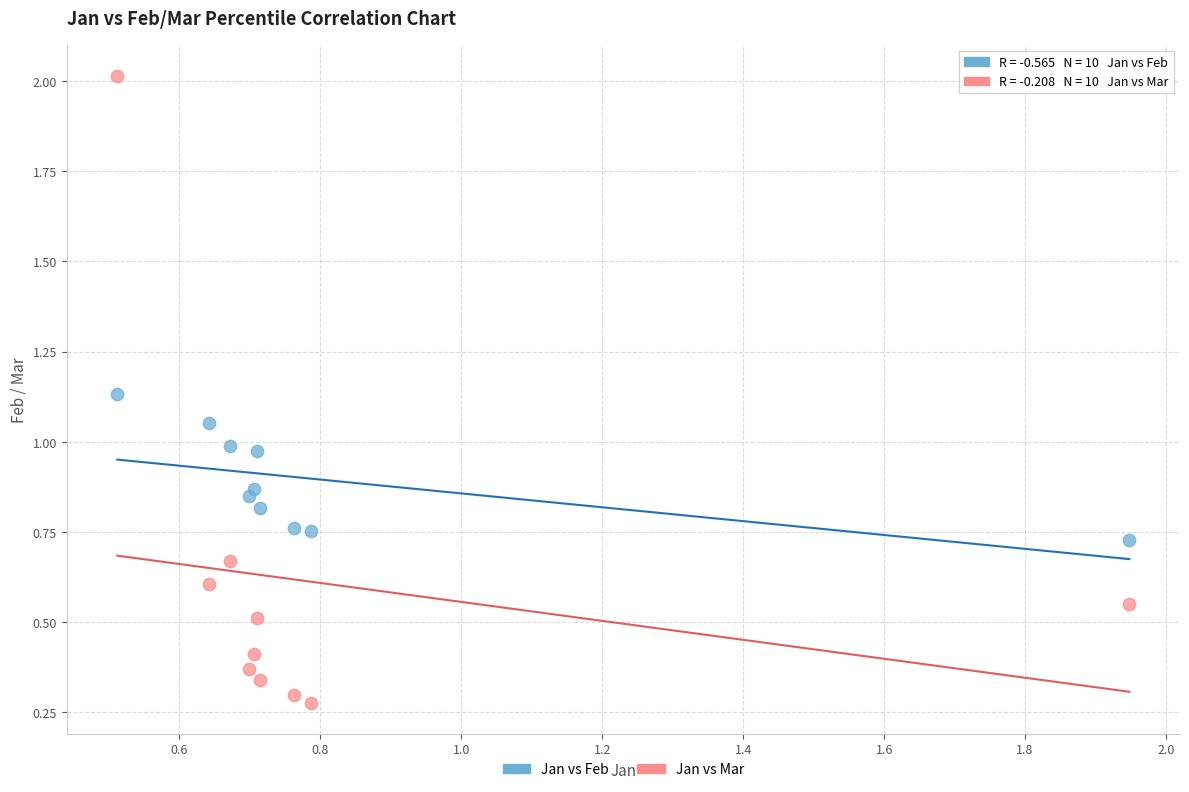

Which series reaches the minimum Y coordinate?

Jan vs Mar